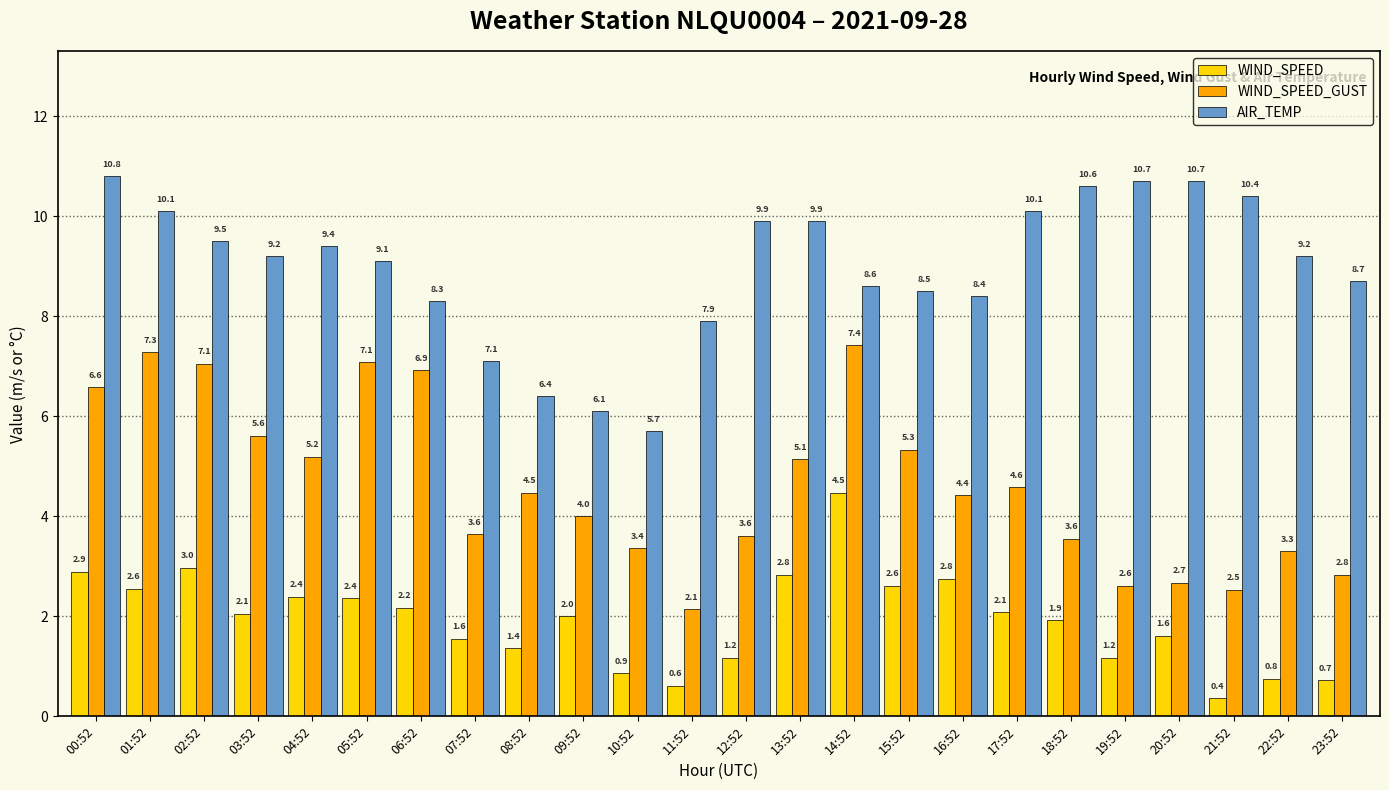

Is the value of WIND_SPEED_GUST at 05:52 greater than the value of AIR_TEMP at 15:52?

No